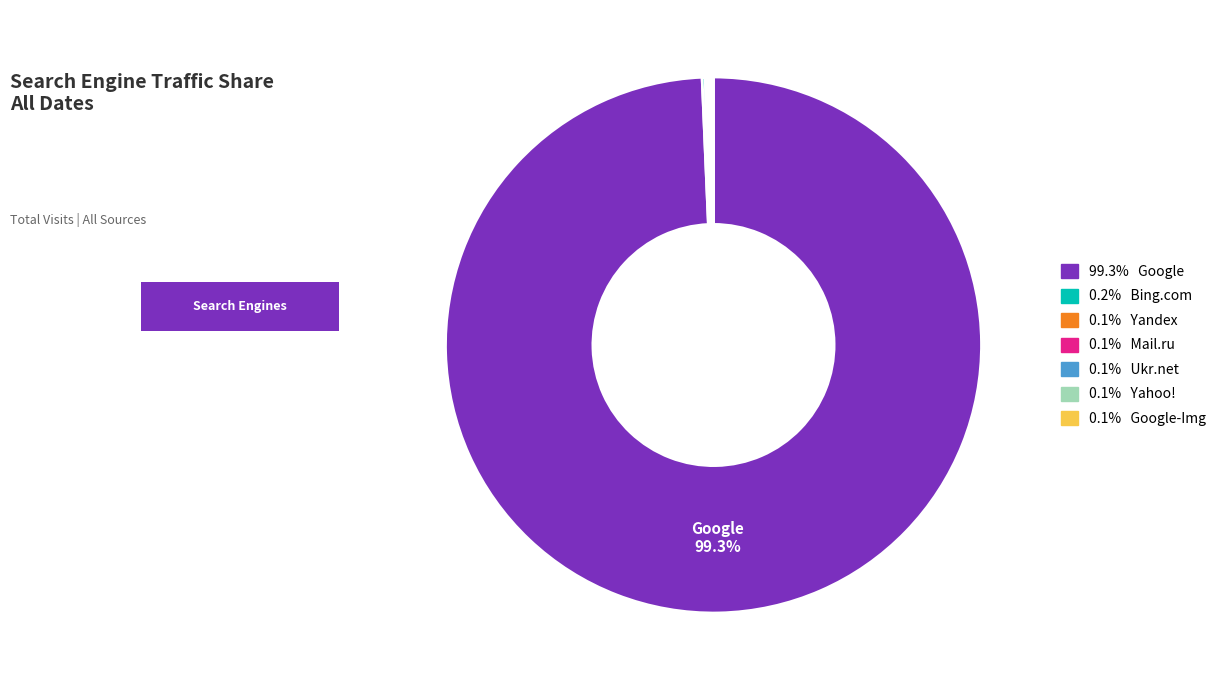

Is there any slice that represents more than half of the pie?

Yes